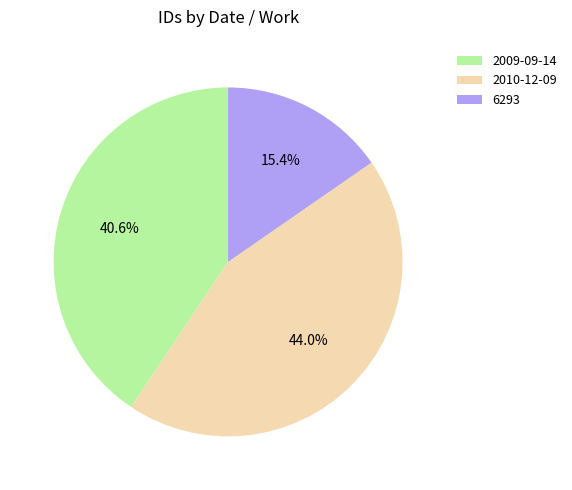

Between 2009-09-14 and 6293, which is larger?

2009-09-14